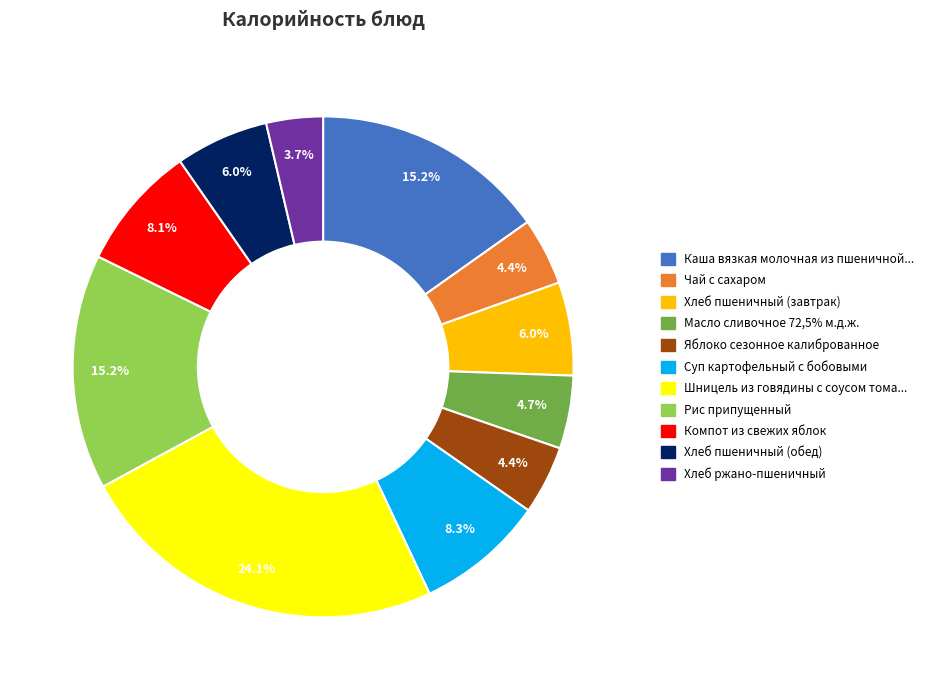

Is there any slice that represents more than half of the pie?

No